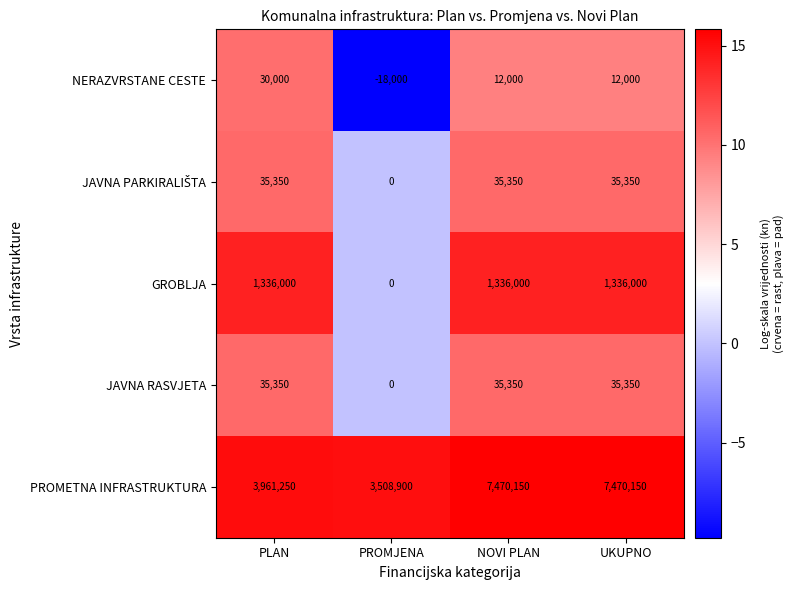

Which category has the highest value in the NERAZVRSTANE CESTE series?

PLAN